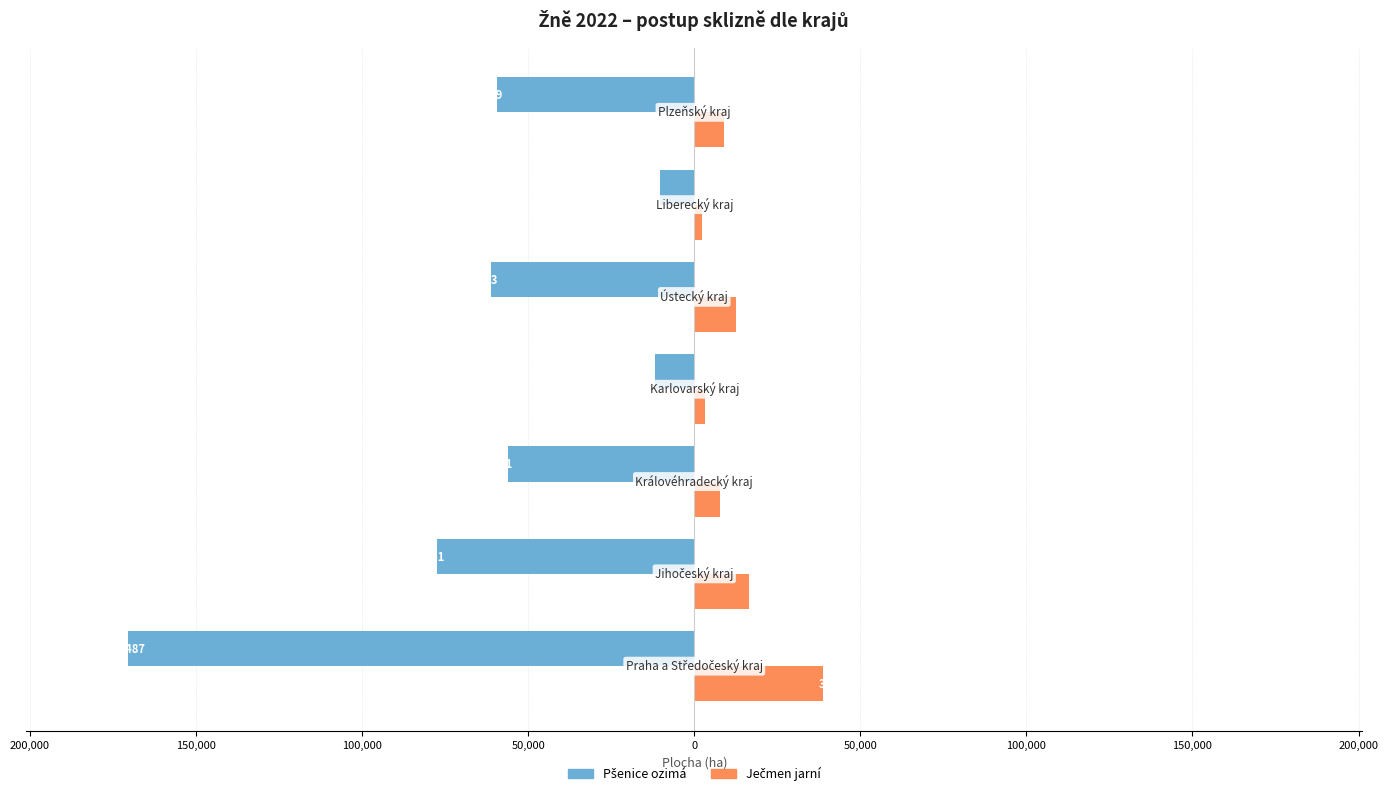

How many groups of bars are there?

7